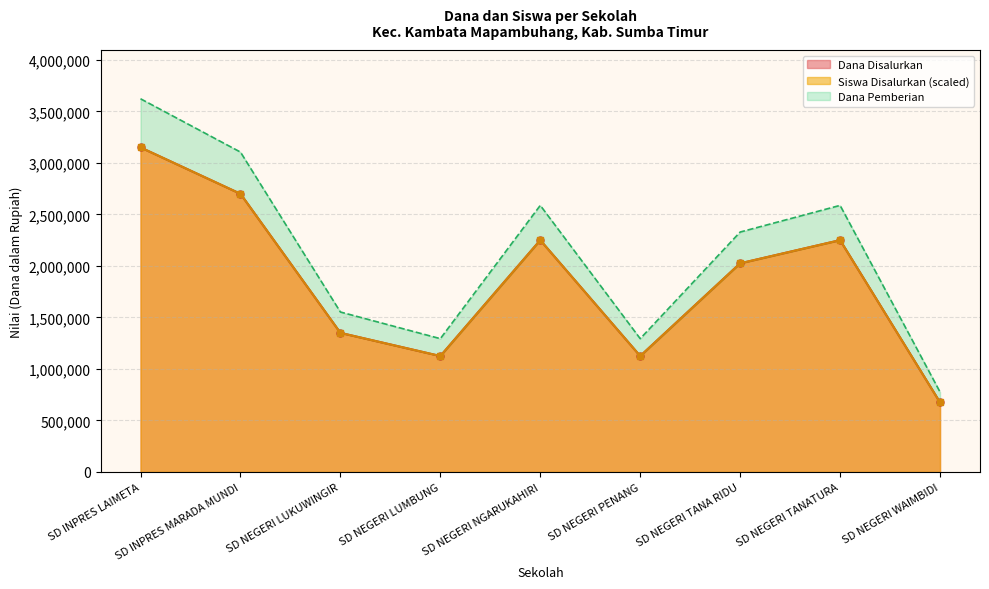

The Siswa Disalurkan series shows 1125000 at SD NEGERI LUMBUNG. True or false?

True